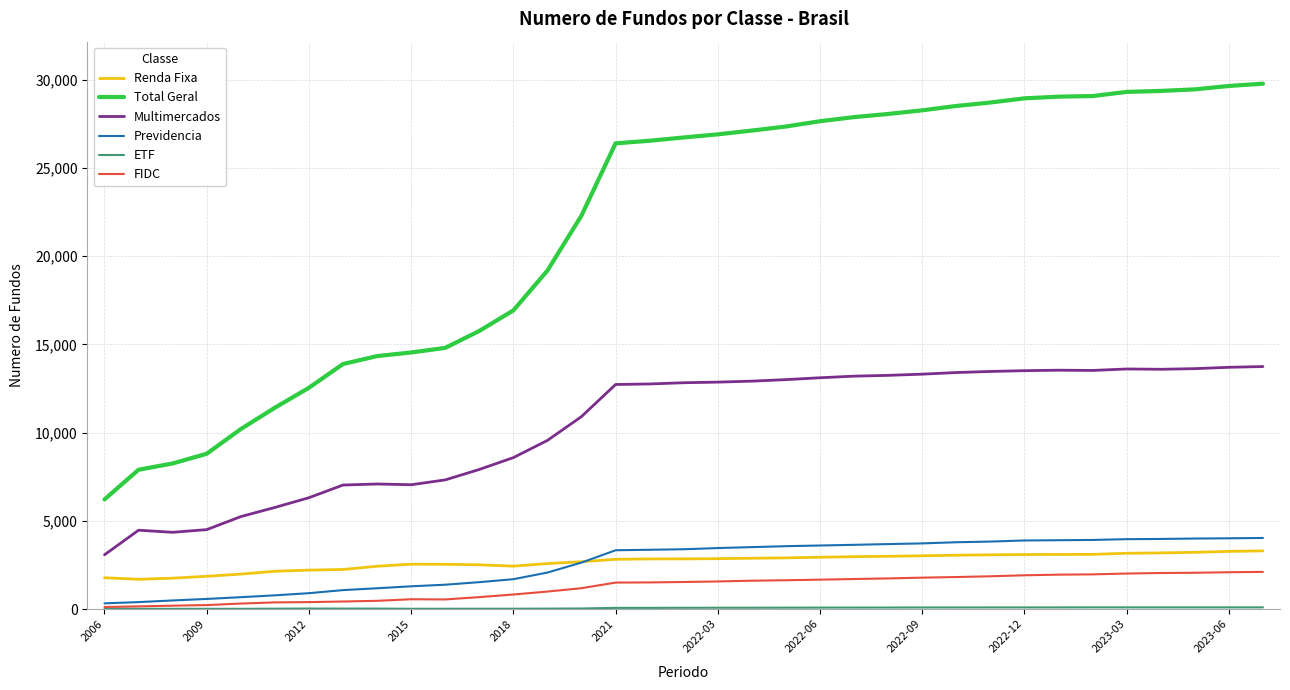

True or false: Renda Fixa and Multimercados cross at least once.

False